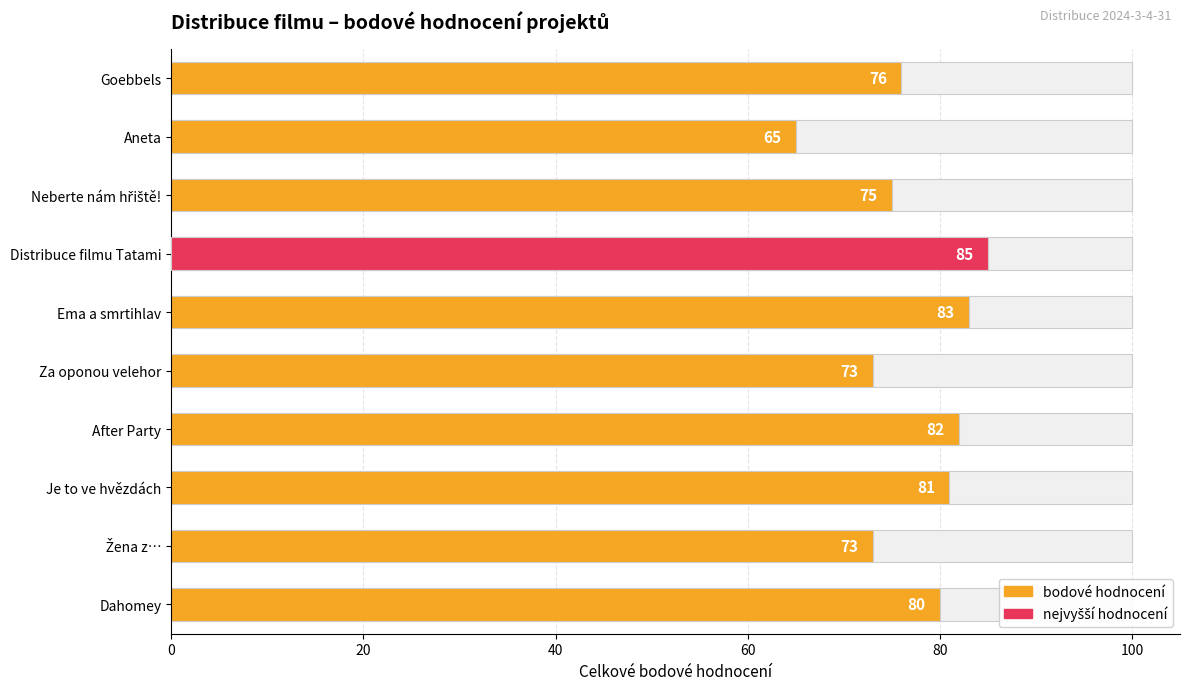

How many values are below 80?

5